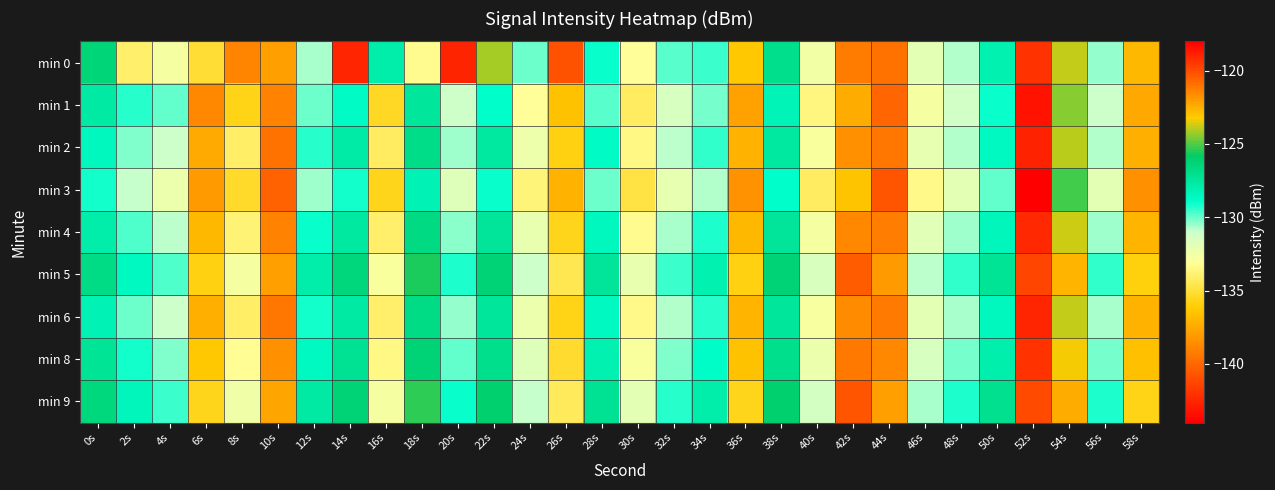

Which series changed the most between 2s and 32s?

min 0